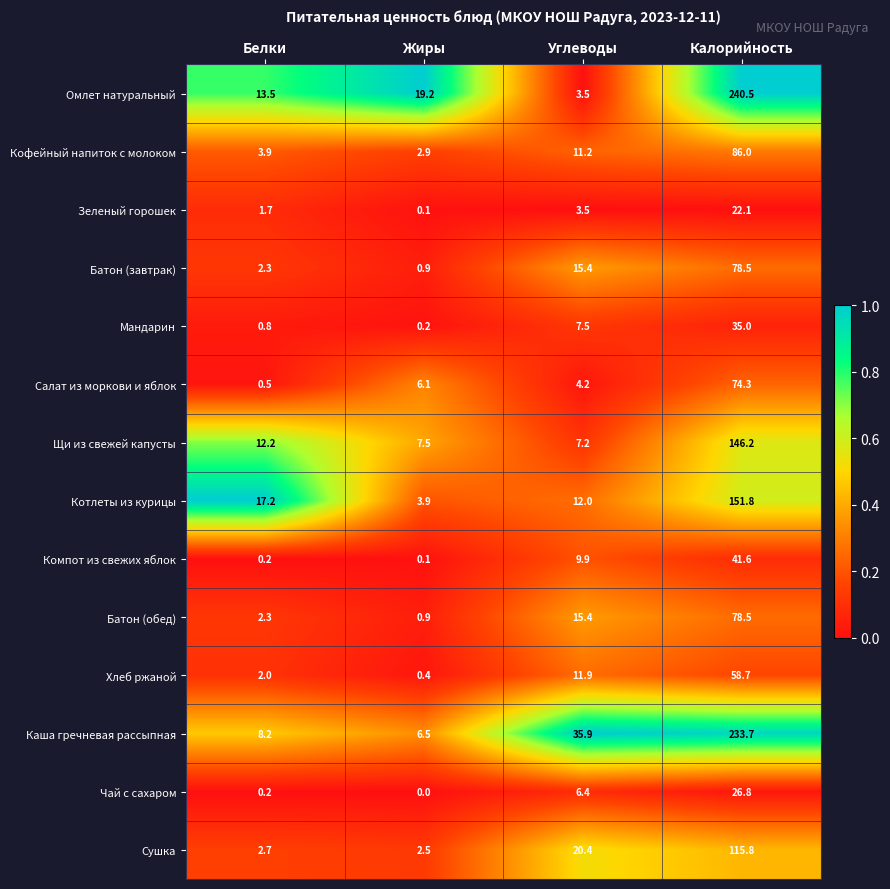

The value of Чай с сахаром at Белки is 0.2. True or false?

True